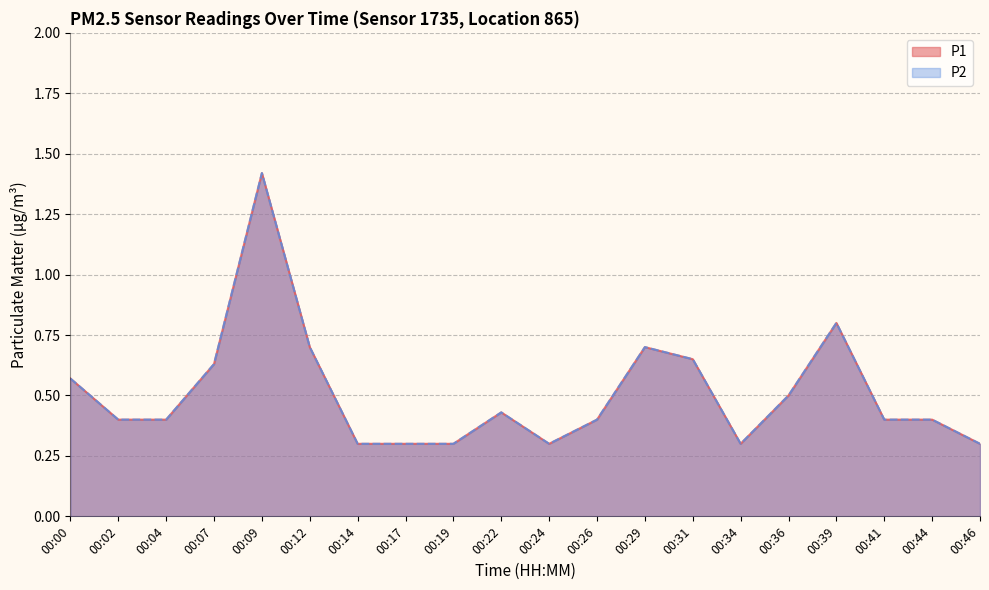

What is the total value across all series at 00:31?

1.3